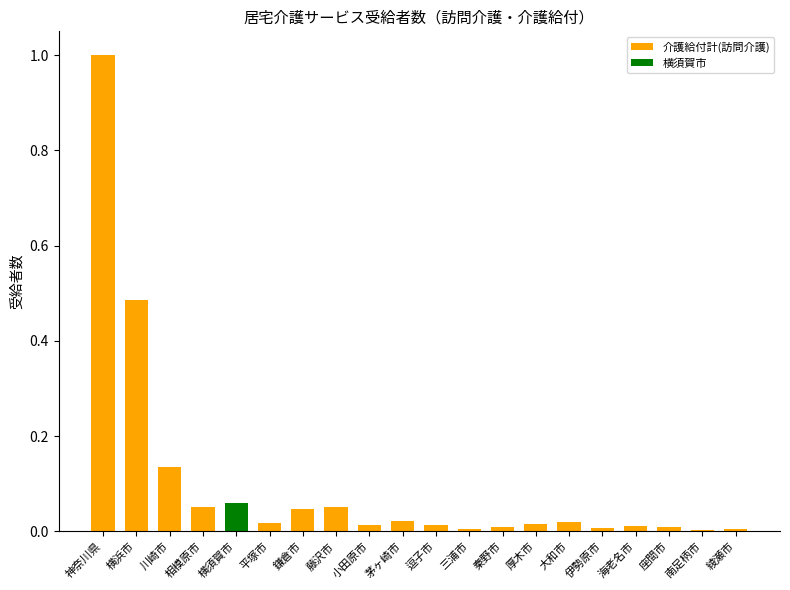

What is the difference between the second highest and second lowest values?

0.5